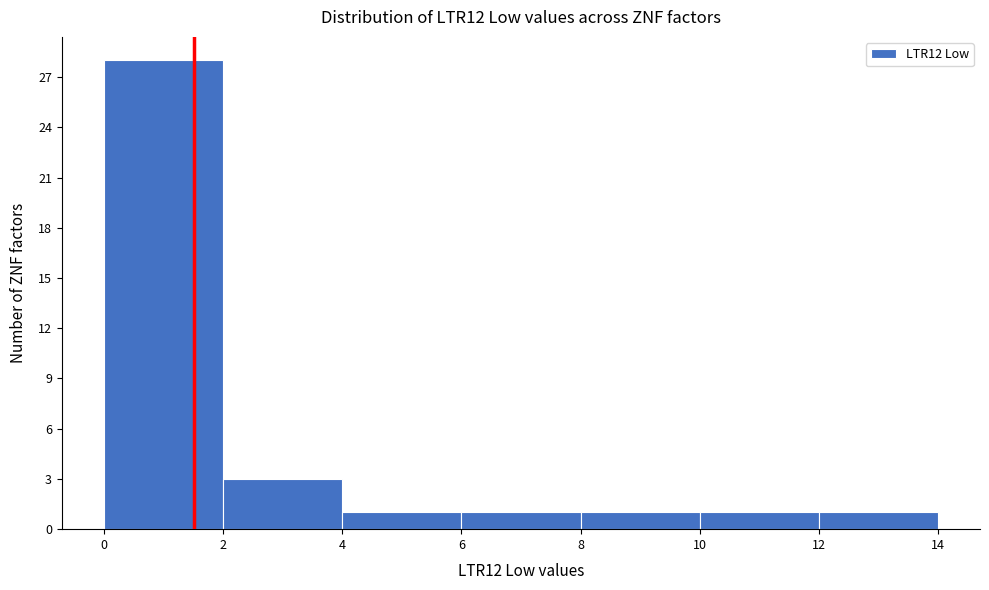

Reading left to right, transcribe this chart: for each bar, give the range it covers on the x-axis and its height. The values are not printed on the chart, so give them approximately, as read against the axis.

0 to 2: 28
2 to 4: 3
4 to 6: 1
6 to 8: 1
8 to 10: 1
10 to 12: 1
12 to 14: 1